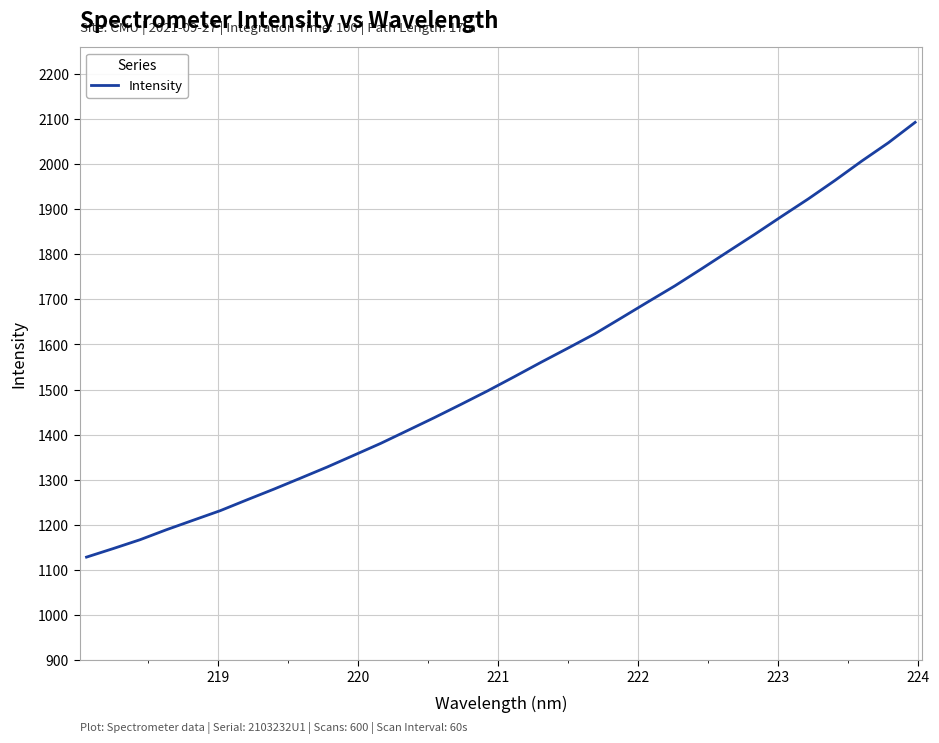

What is the greatest value displayed?

2093.4